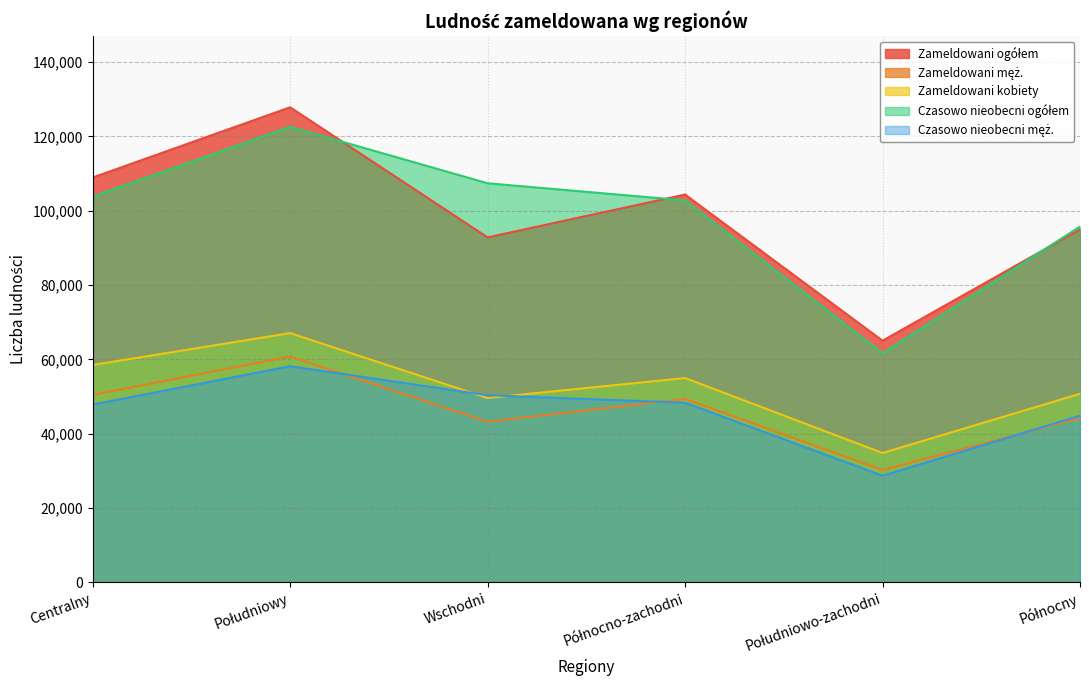

Reading left to right, what are all the values shown in this chart?

Zameldowani ogółem: 108931	127829	92824	104350	65027	94962
Zameldowani męż.: 50444	60759	43221	49369	30218	44220
Zameldowani kobiety: 58487	67070	49603	54981	34809	50742
Czasowo nieobecni ogółem: 103789	122575	107387	102774	61670	95728
Czasowo nieobecni męż.: 47848	58163	50348	48332	28697	44843